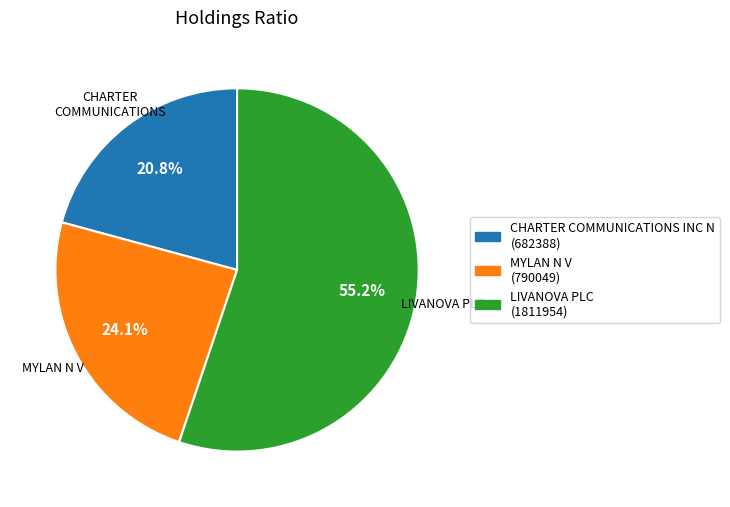

To the nearest percent, what is the difference between the CHARTER COMMUNICATIONS INC N and LIVANOVA PLC slice percentages?

34%